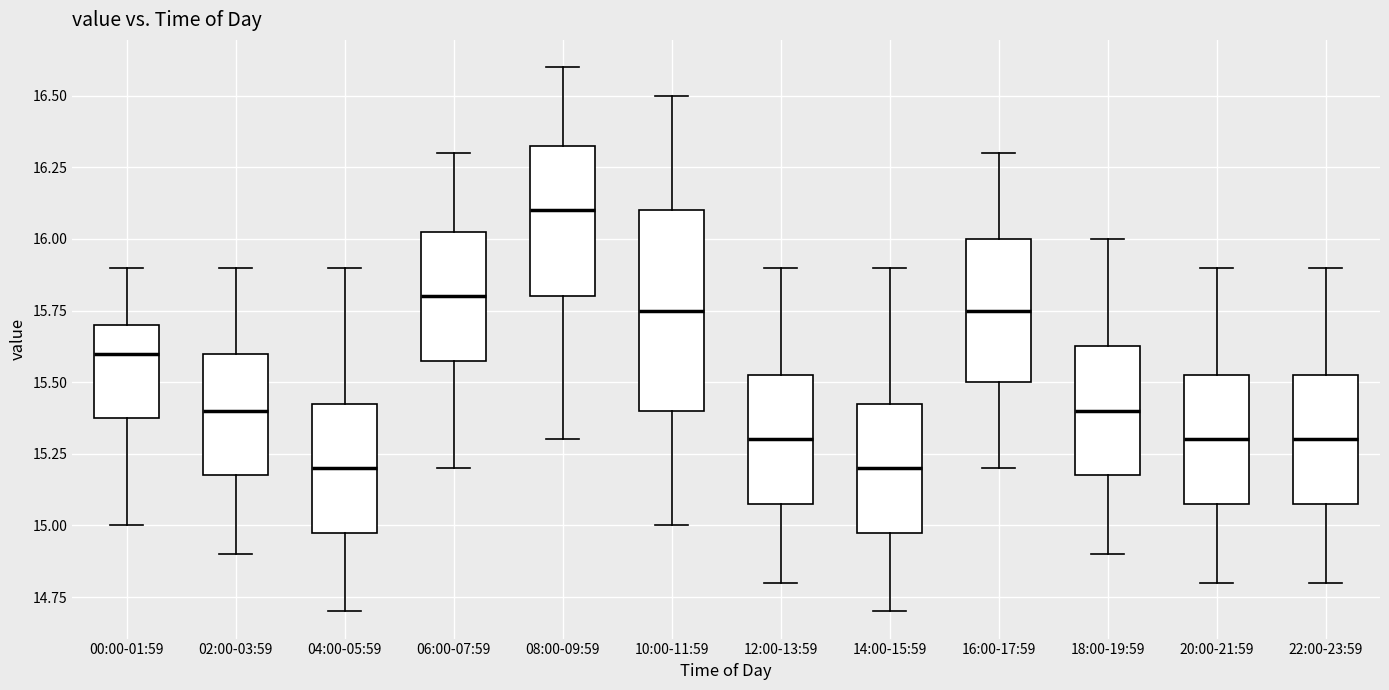

Reading left to right, transcribe this box plot: for each box, give where its median line is, the range the box spans, and where its two whiskers end, as read against the y-axis. The values are not printed on the chart, so give them approximately, as read against the axis.

00:00-01:59: median 15.60, box 15.40 to 15.70, whiskers 15.00 to 15.90
02:00-03:59: median 15.40, box 15.20 to 15.60, whiskers 14.90 to 15.90
04:00-05:59: median 15.20, box 15.00 to 15.45, whiskers 14.70 to 15.90
06:00-07:59: median 15.80, box 15.60 to 16.05, whiskers 15.20 to 16.30
08:00-09:59: median 16.10, box 15.80 to 16.35, whiskers 15.30 to 16.60
10:00-11:59: median 15.75, box 15.40 to 16.10, whiskers 15.00 to 16.50
12:00-13:59: median 15.30, box 15.10 to 15.55, whiskers 14.80 to 15.90
14:00-15:59: median 15.20, box 15.00 to 15.45, whiskers 14.70 to 15.90
16:00-17:59: median 15.75, box 15.50 to 16.00, whiskers 15.20 to 16.30
18:00-19:59: median 15.40, box 15.20 to 15.65, whiskers 14.90 to 16.00
20:00-21:59: median 15.30, box 15.10 to 15.55, whiskers 14.80 to 15.90
22:00-23:59: median 15.30, box 15.10 to 15.55, whiskers 14.80 to 15.90